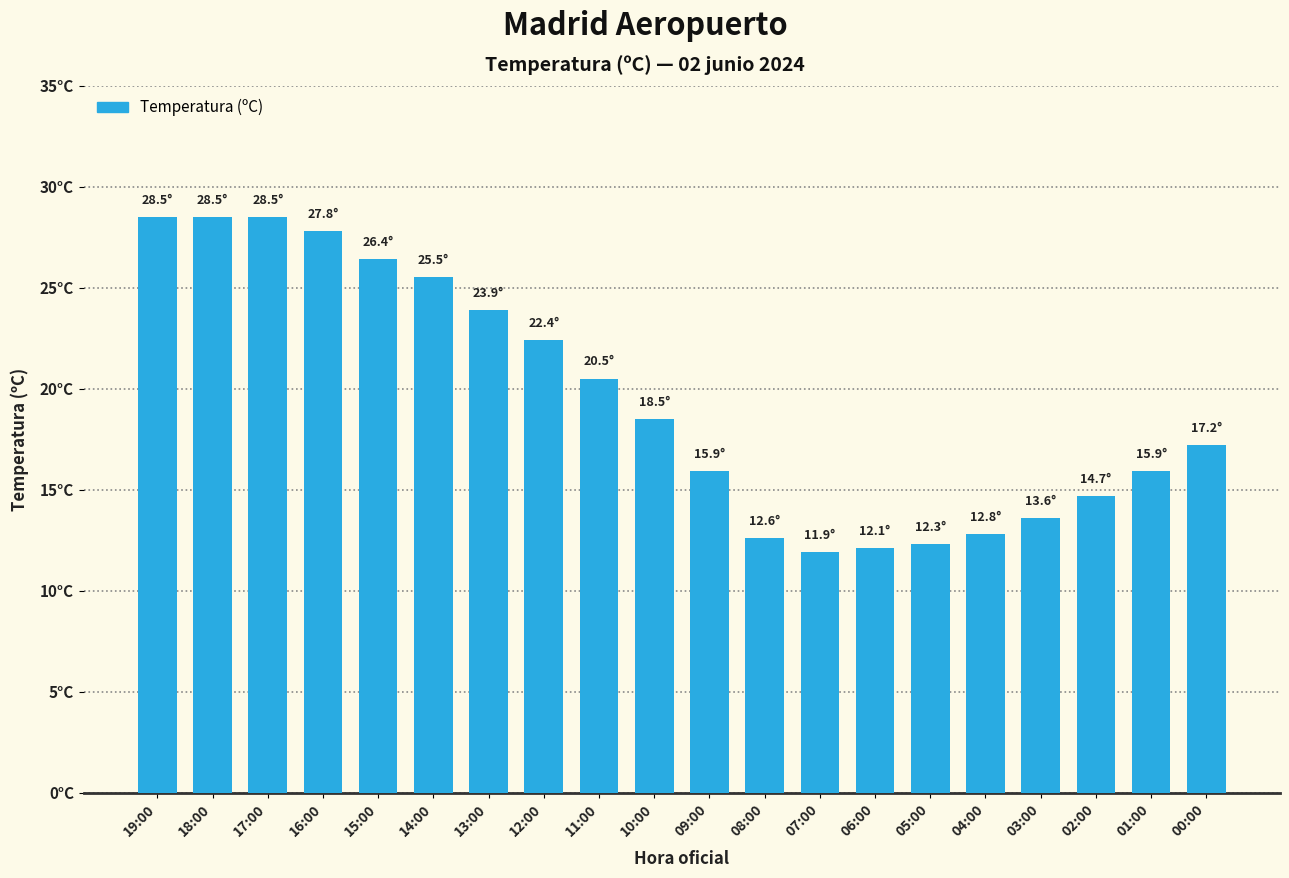

Rank the categories by value from highest to lowest.

19:00, 18:00, 17:00, 16:00, 15:00, 14:00, 13:00, 12:00, 11:00, 10:00, 00:00, 09:00, 01:00, 02:00, 03:00, 04:00, 08:00, 05:00, 06:00, 07:00